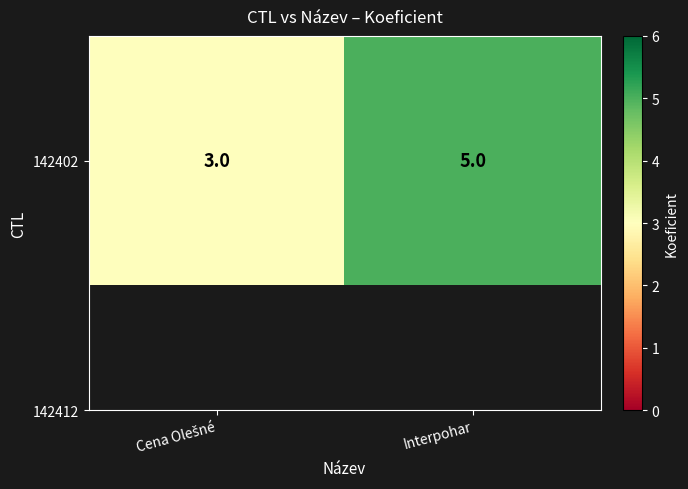

What is the change in value from Cena Olešné to Interpohar?

+2